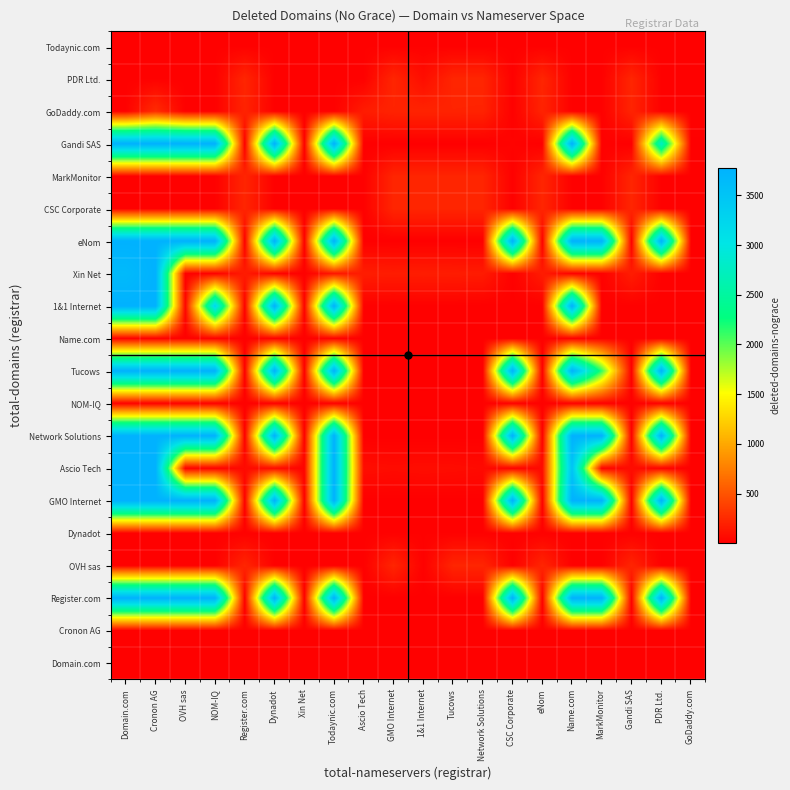

What is the difference between the highest and lowest values at Tucows?

224.5